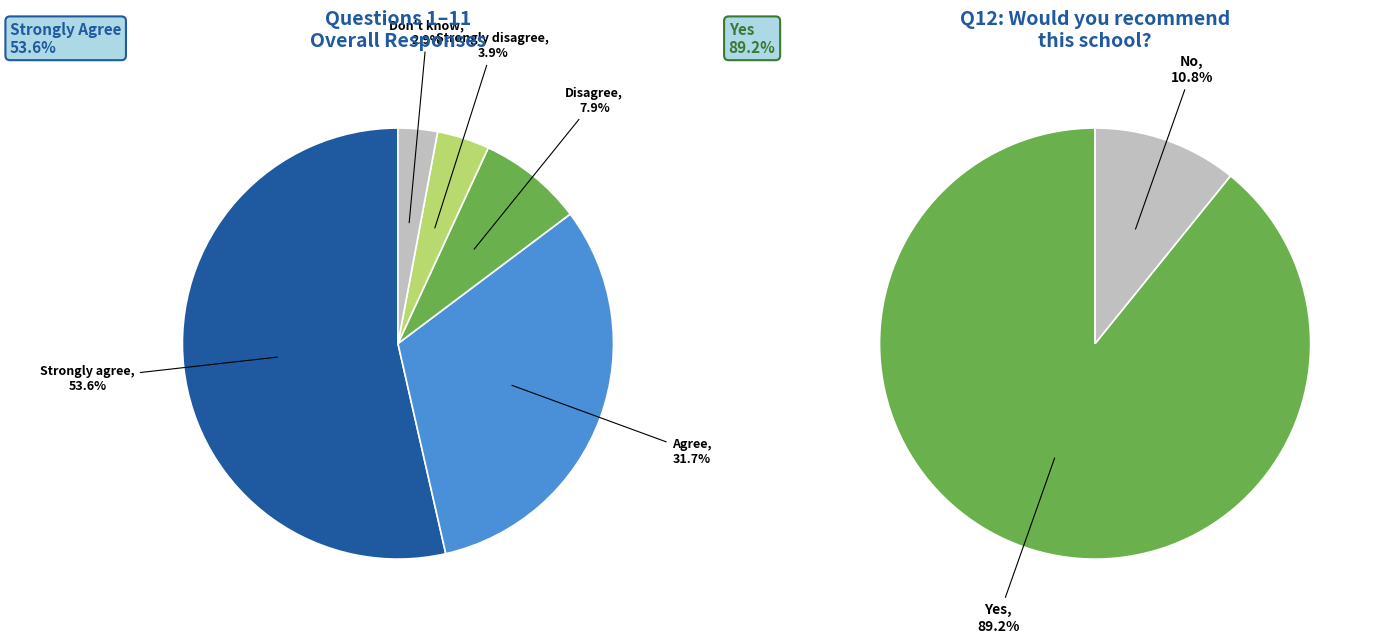

To the nearest percent, what is the average slice percentage?

50%